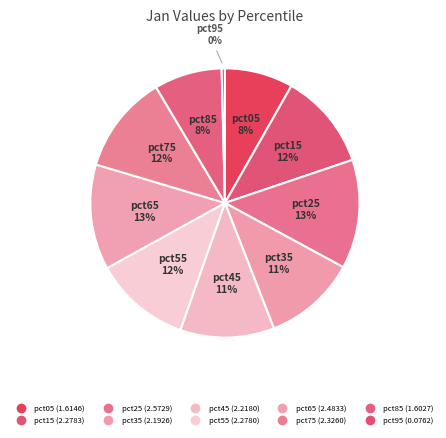

Count the number of slices in the pie.

10